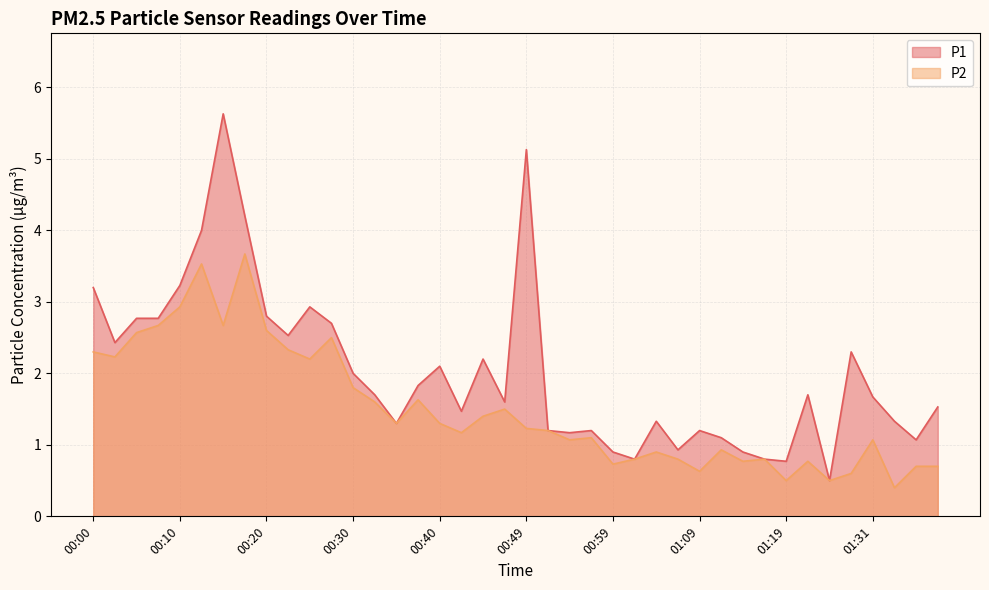

What is the sum of the P1 values at 00:17 and 00:32?

5.9